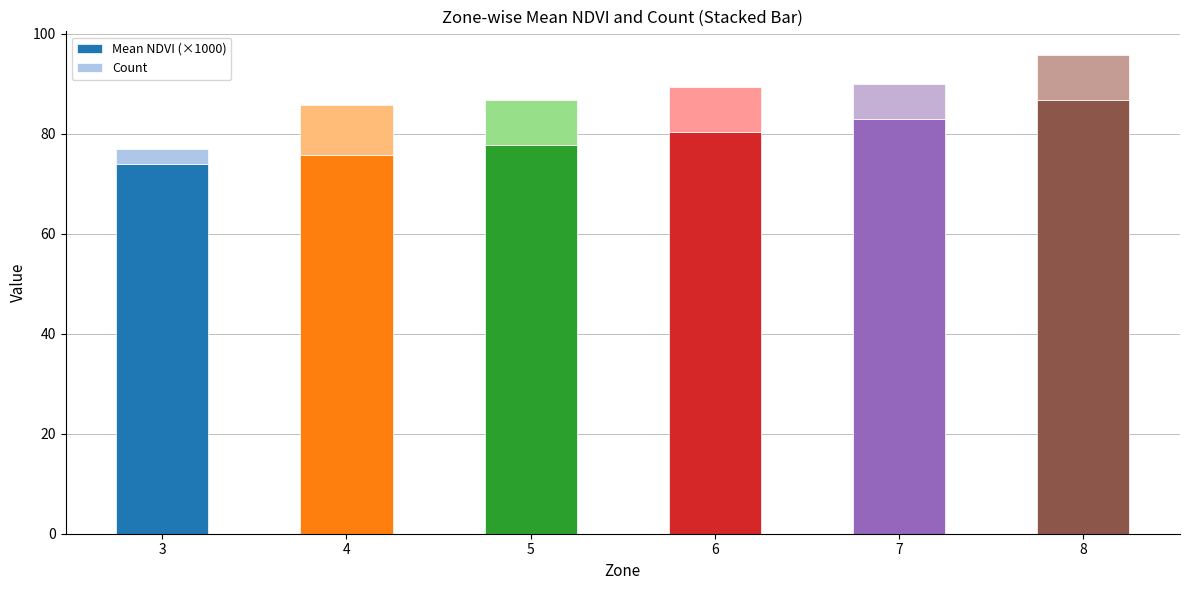

What is the highest value of the Mean NDVI (×1000) series?

86.7